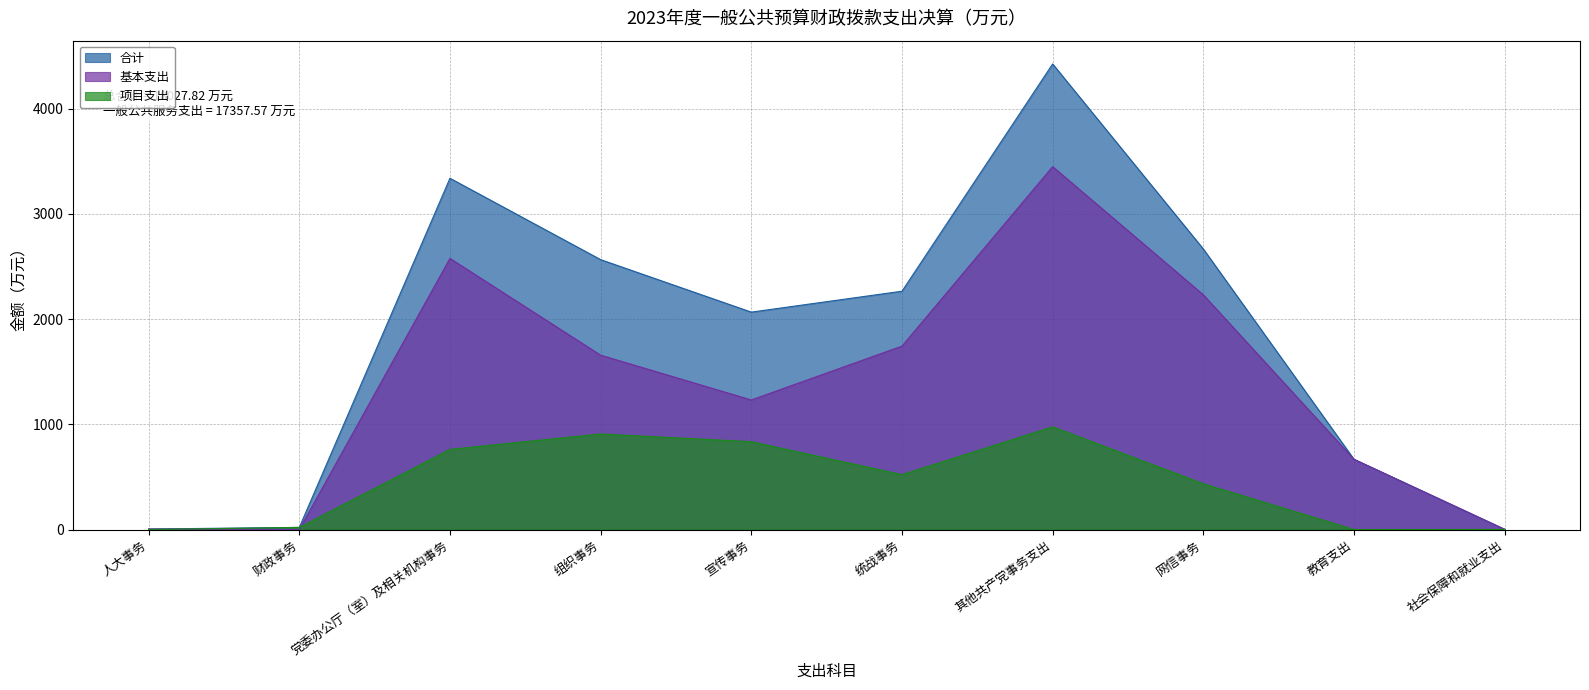

What is the spread (max minus min) of values at 统战事务?

1744.0